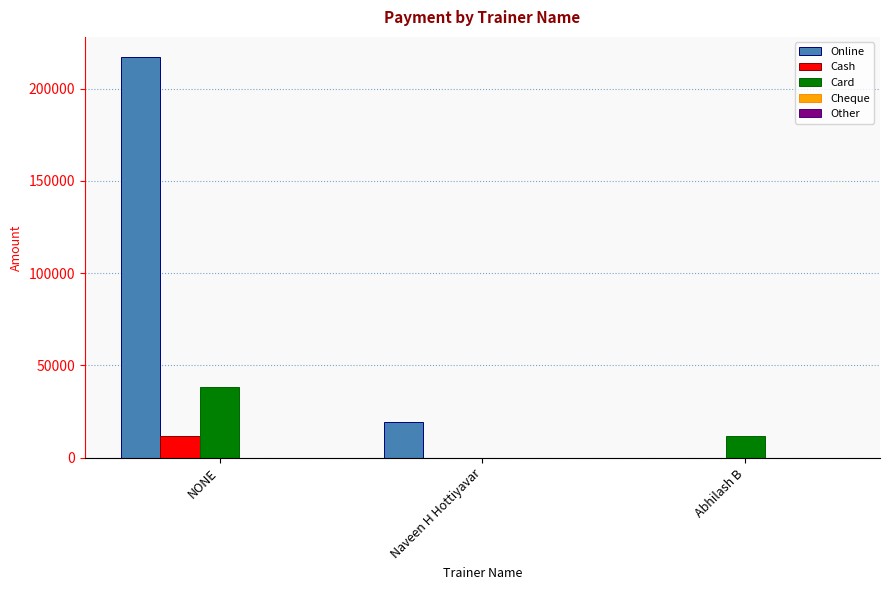

At which category is the sum across all series the highest?

NONE